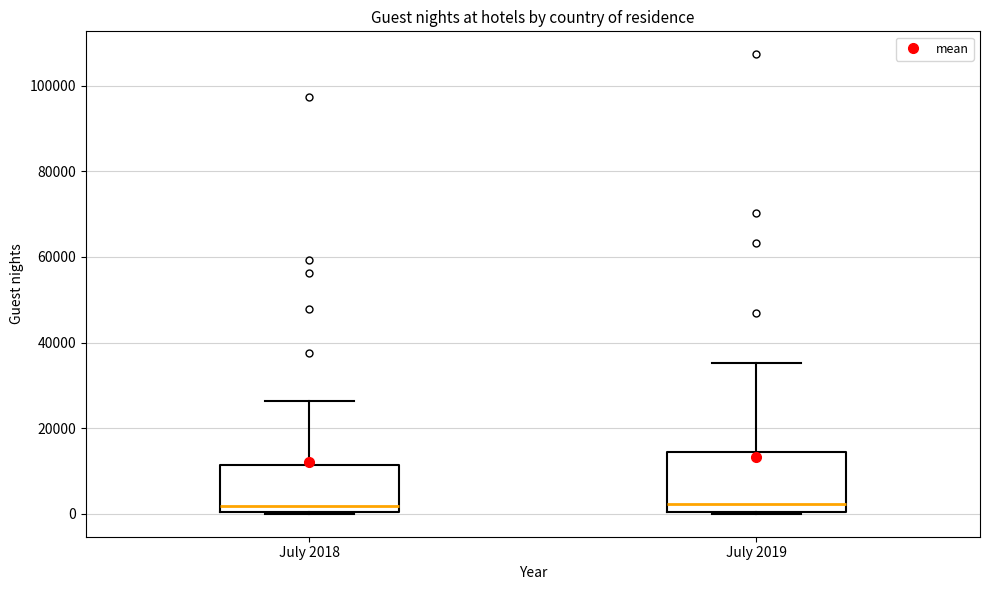

Reading left to right, transcribe this box plot: for each box, give where its median line is, the range the box spans, and where its two whiskers end, as read against the y-axis. The values are not printed on the chart, so give them approximately, as read against the axis.

July 2018: median 2000, box 0 to 12000, whiskers 0 to 26000
July 2019: median 2000, box 0 to 14000, whiskers 0 to 36000